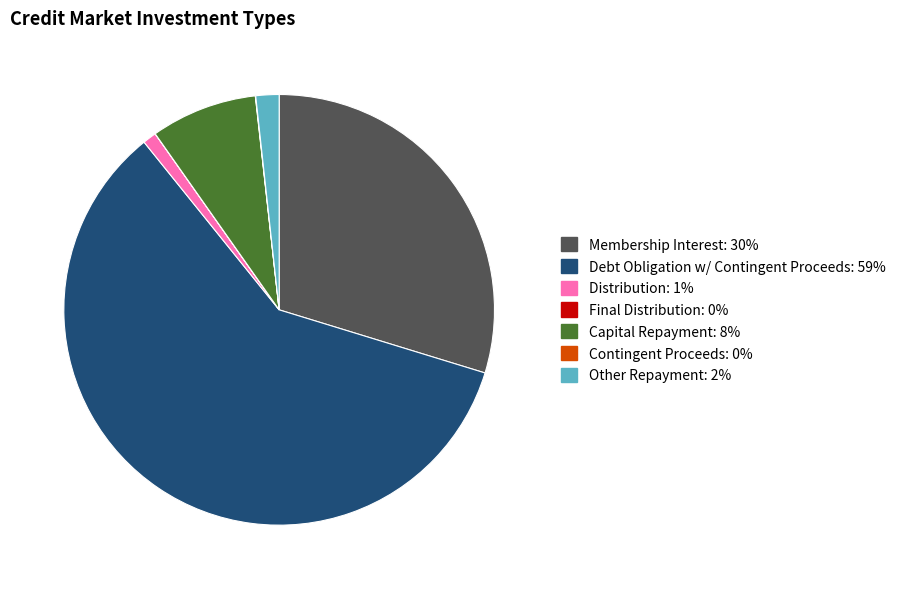

To the nearest percent, what is the difference between the largest and smallest slice percentages?

59%